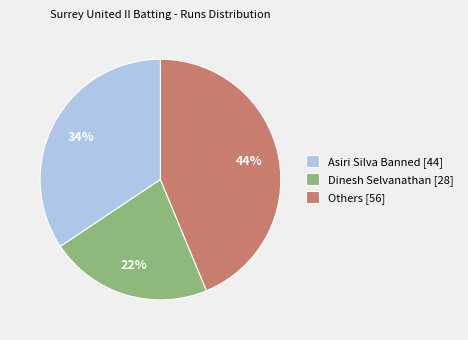

What is the largest slice in the pie chart?

Others [56]